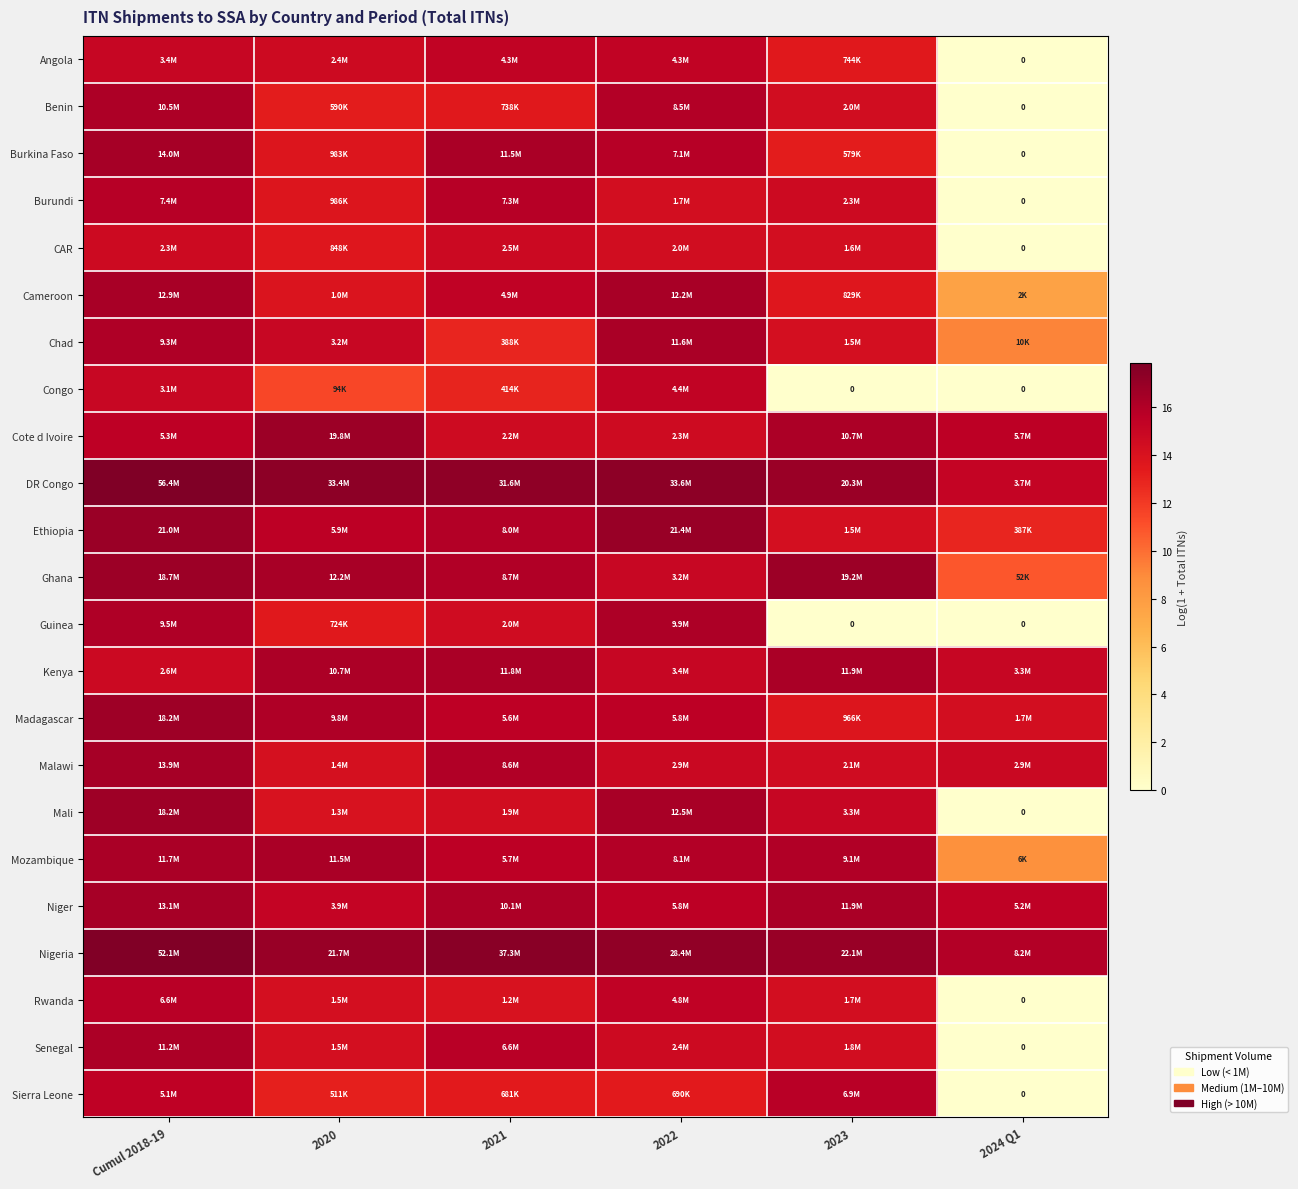

List the series in order of their peak value, lowest first.

CAR, Angola, Congo, Rwanda, Sierra Leone, Burundi, Guinea, Benin, Senegal, Chad, Mozambique, Kenya, Cameroon, Niger, Malawi, Burkina Faso, Mali, Madagascar, Ghana, Cote d Ivoire, Ethiopia, Nigeria, DR Congo